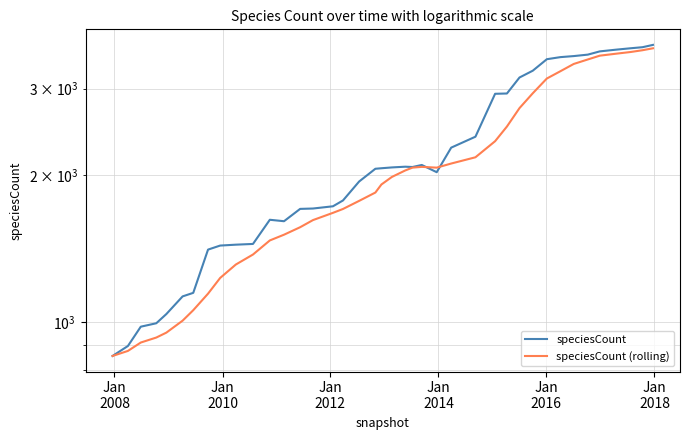

How many intersections are there between speciesCount (rolling) and speciesCount?

2